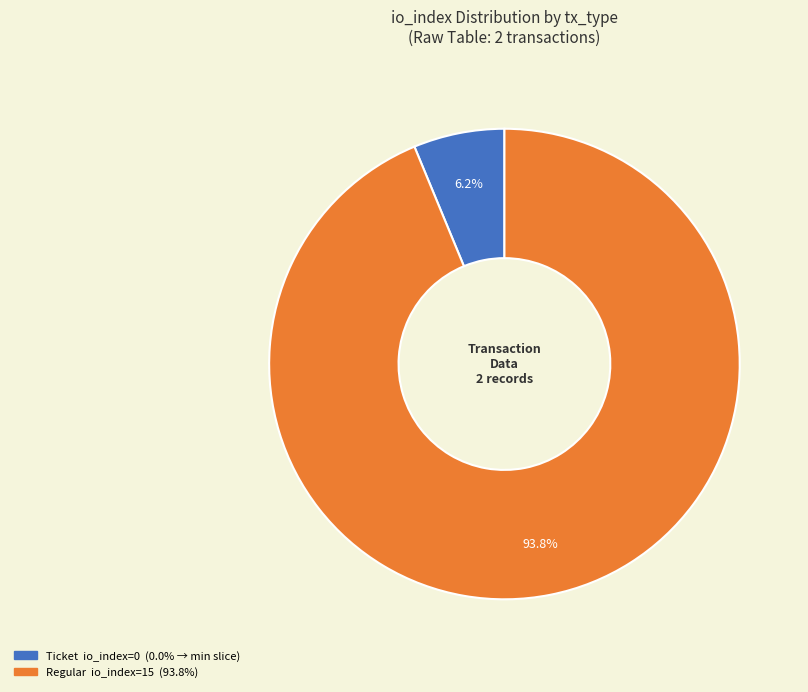

To the nearest percent, what is the average slice percentage?

50%